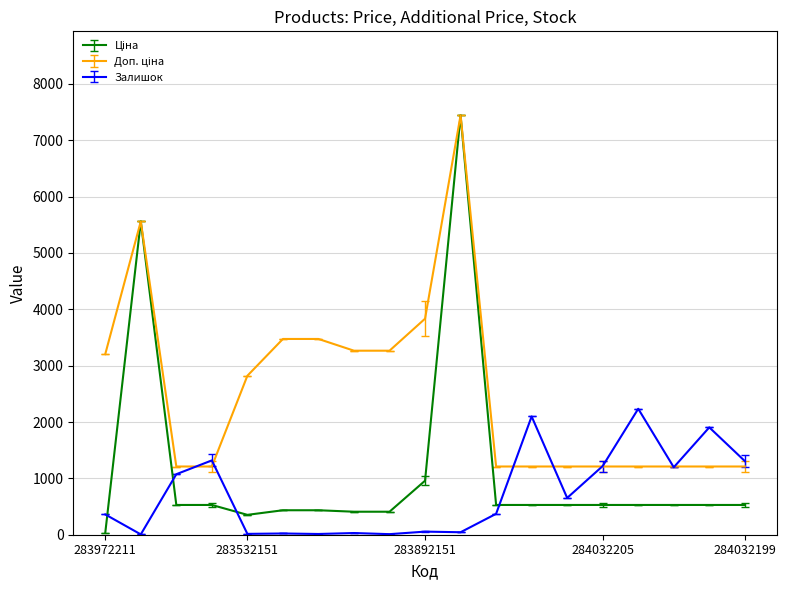

What is the greatest value displayed?

7444.6